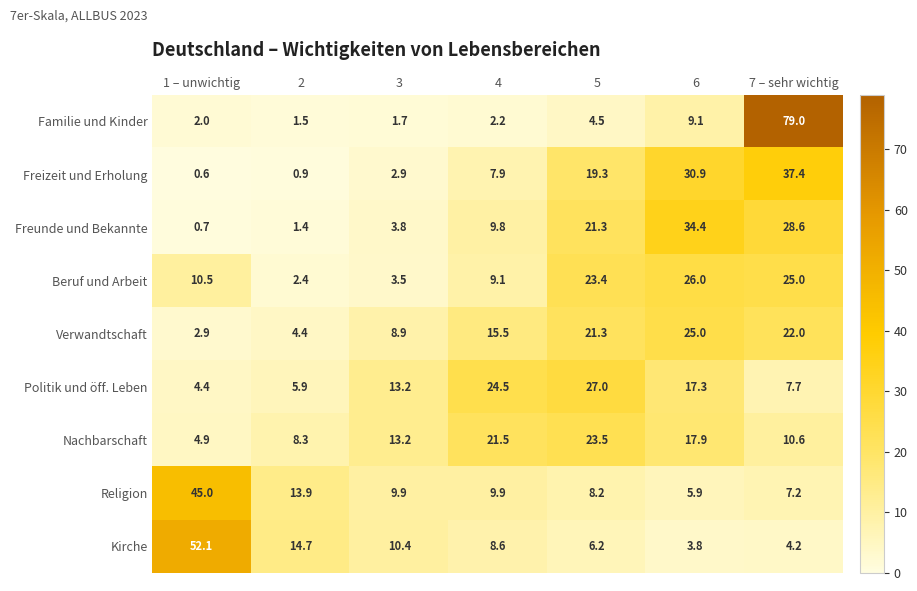

At which category is the sum across all series the highest?

7 – sehr wichtig